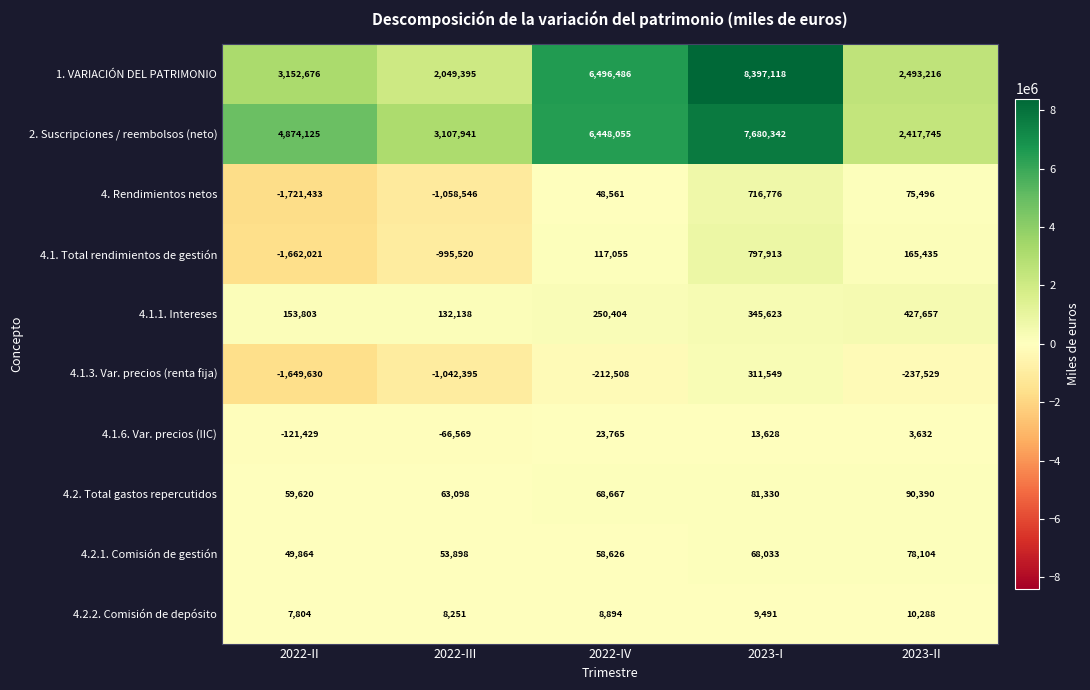

List the series in order of their peak value, highest first.

1. VARIACIÓN DEL PATRIMONIO, 2. Suscripciones / reembolsos (neto), 4.1. Total rendimientos de gestión, 4. Rendimientos netos, 4.1.1. Intereses, 4.1.3. Var. precios (renta fija), 4.2. Total gastos repercutidos, 4.2.1. Comisión de gestión, 4.1.6. Var. precios (IIC), 4.2.2. Comisión de depósito